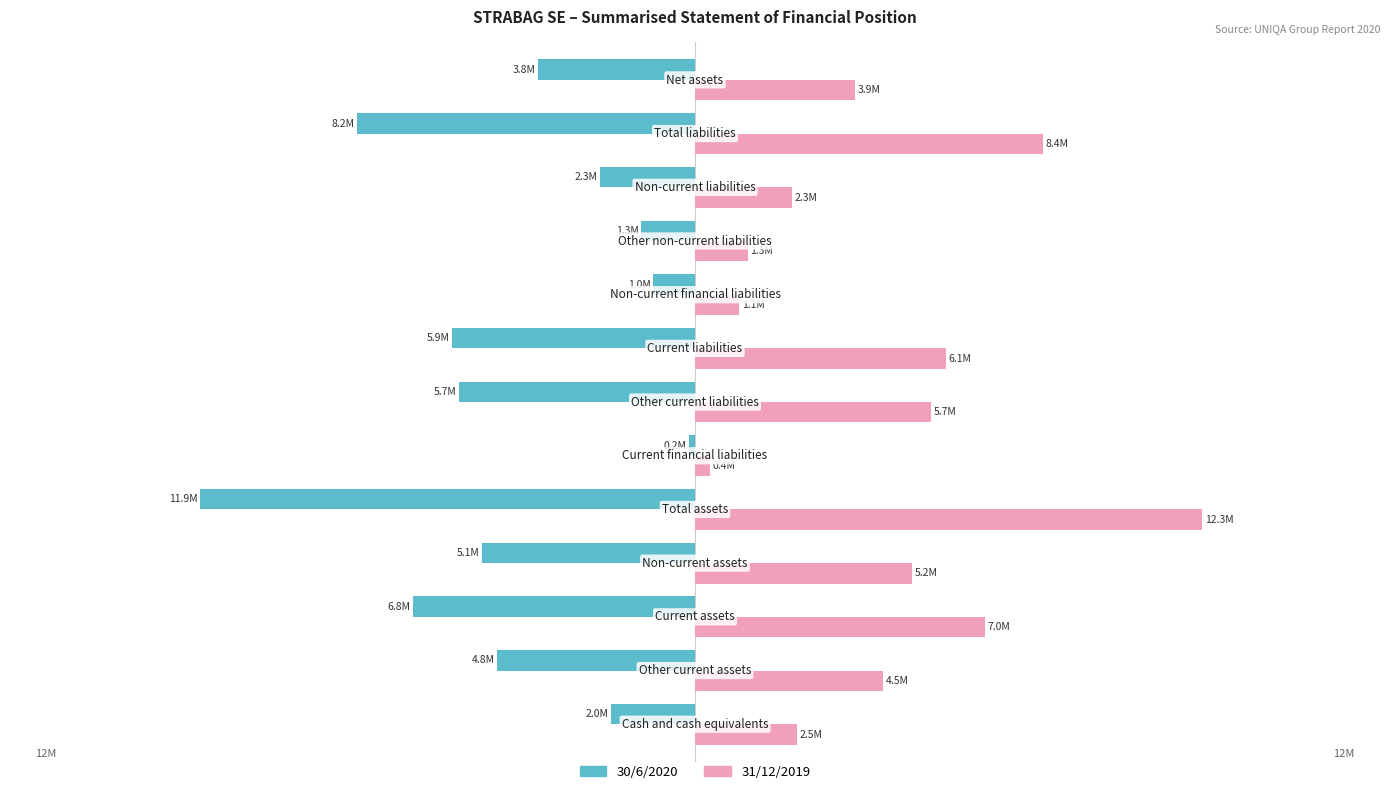

Which series has the largest range (max minus min)?

31/12/2019